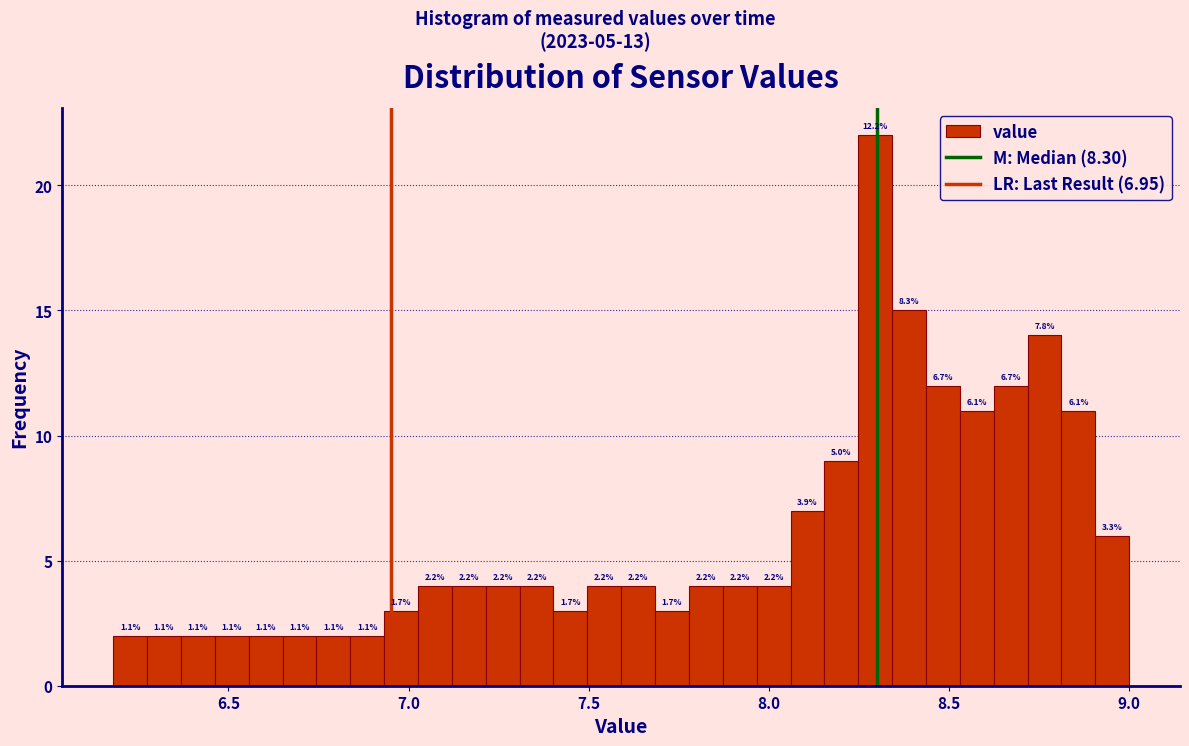

Read against the x-axis, roughly where is the centre of the tallest bar?

8.30